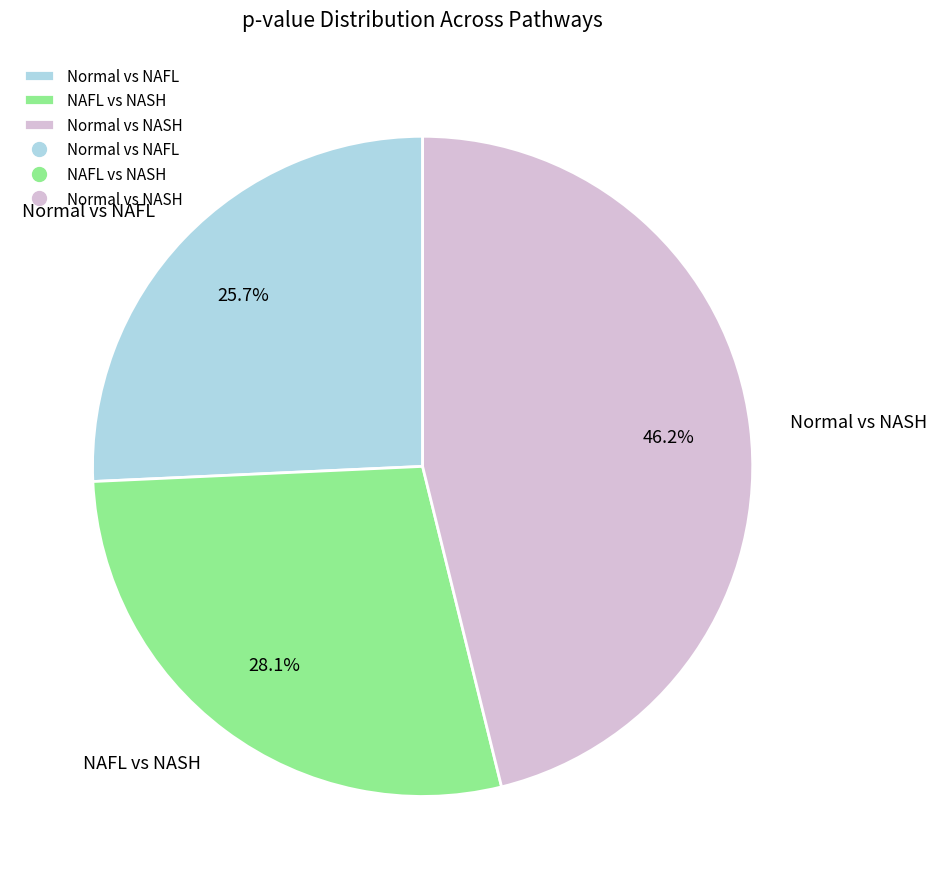

Does any single category account for the majority?

No